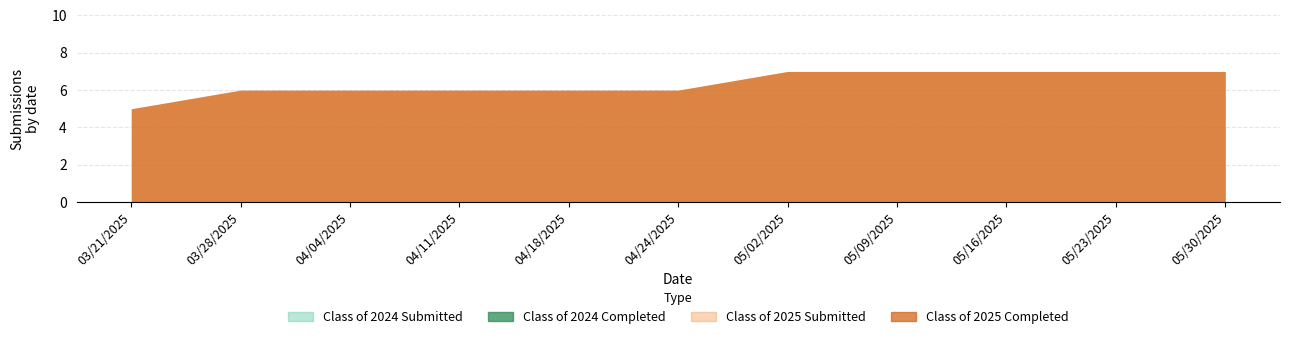

Rank the categories by Class of 2024 Submitted value from lowest to highest.

03/21/2025, 03/28/2025, 04/04/2025, 04/11/2025, 04/18/2025, 04/24/2025, 05/02/2025, 05/09/2025, 05/16/2025, 05/23/2025, 05/30/2025